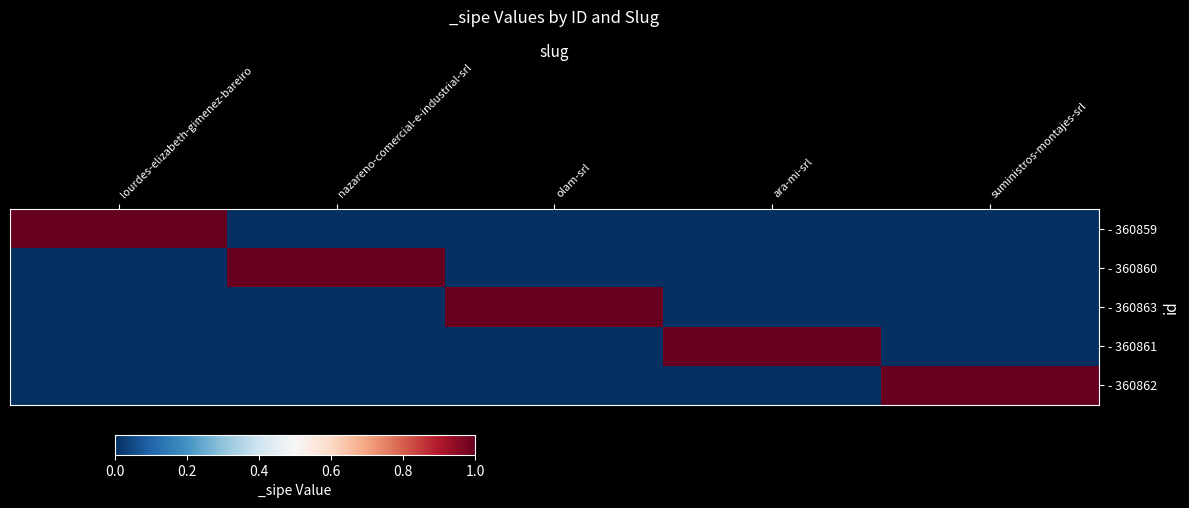

Between lourdes-elizabeth-gimenez-bareiro and ara-mi-srl, which series saw the biggest shift?

- 360859